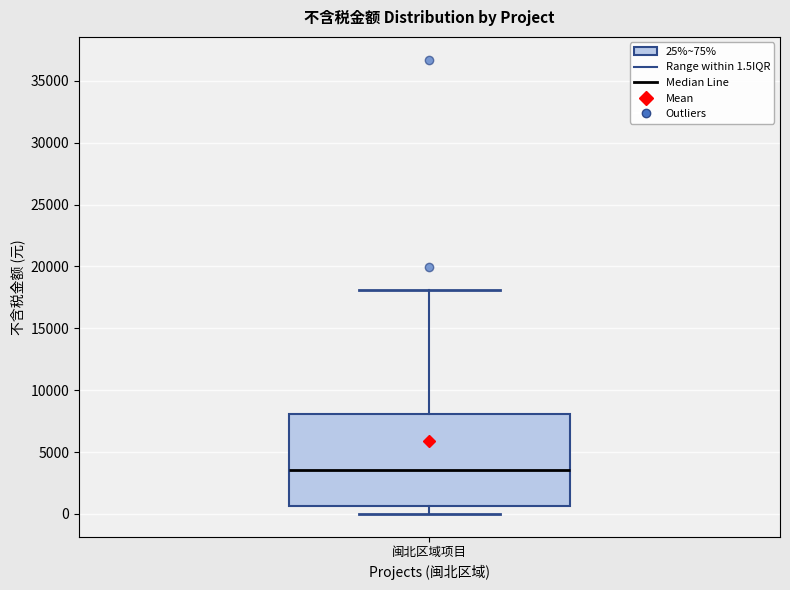

Read this box plot against the y-axis: the position of the median line, the range covered by the box, and the ends of both whiskers. The values are not printed on the chart, so give them approximately, as read against the axis.

median 3500, box 500 to 8000, whiskers 0 to 18000